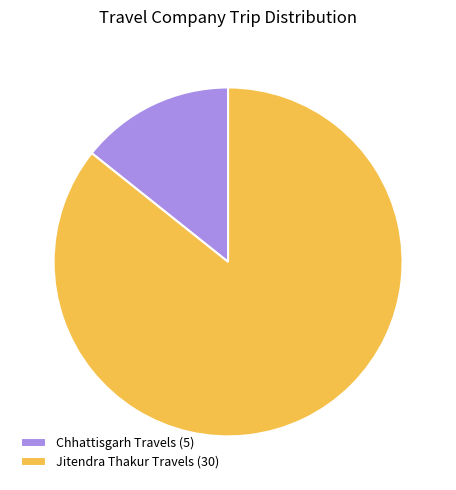

Rank the categories by value from lowest to highest.

Chhattisgarh Travels, Jitendra Thakur Travels